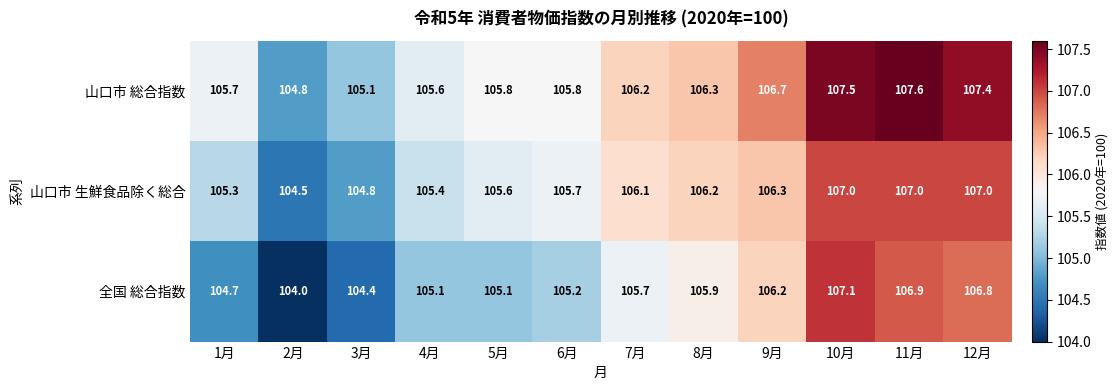

How many values in the 山口市 総合指数 series are below 106?

6